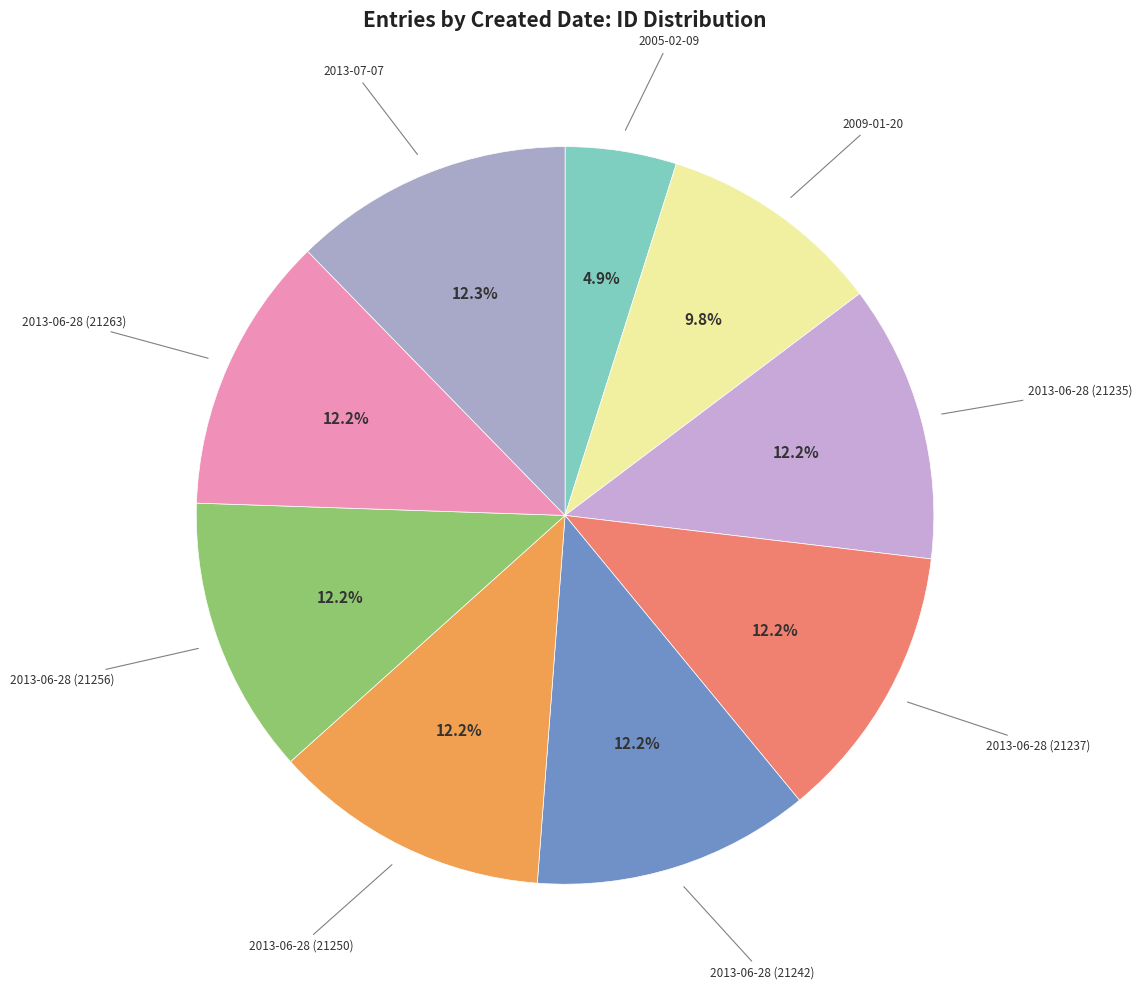

The 2013-06-28 (21256) slice represents 1% of the pie. True or false?

False